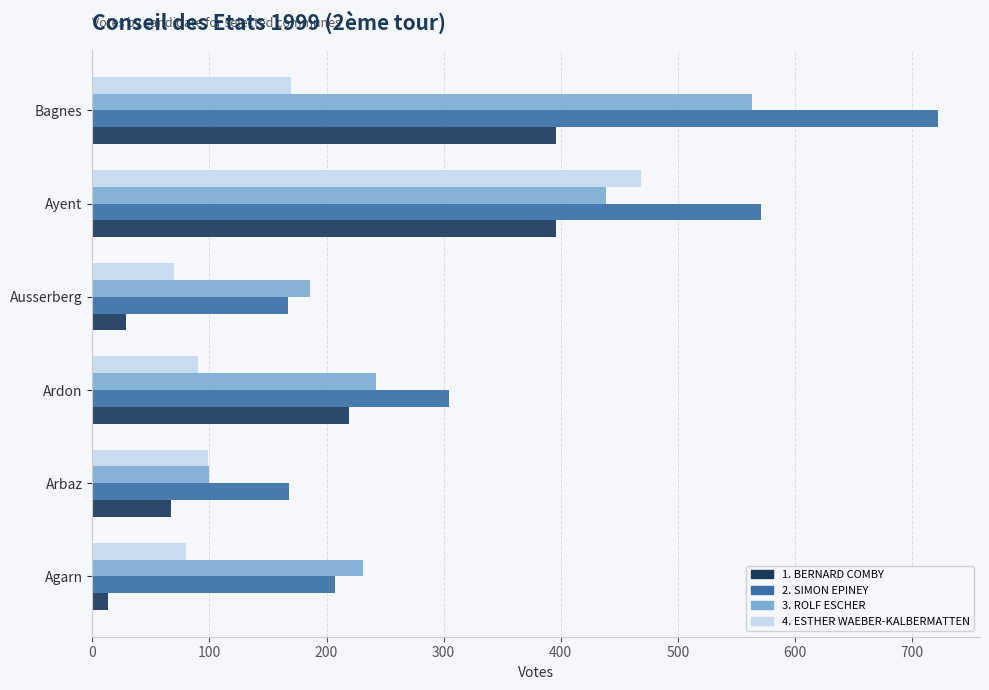

Count the number of data series in this chart.

4